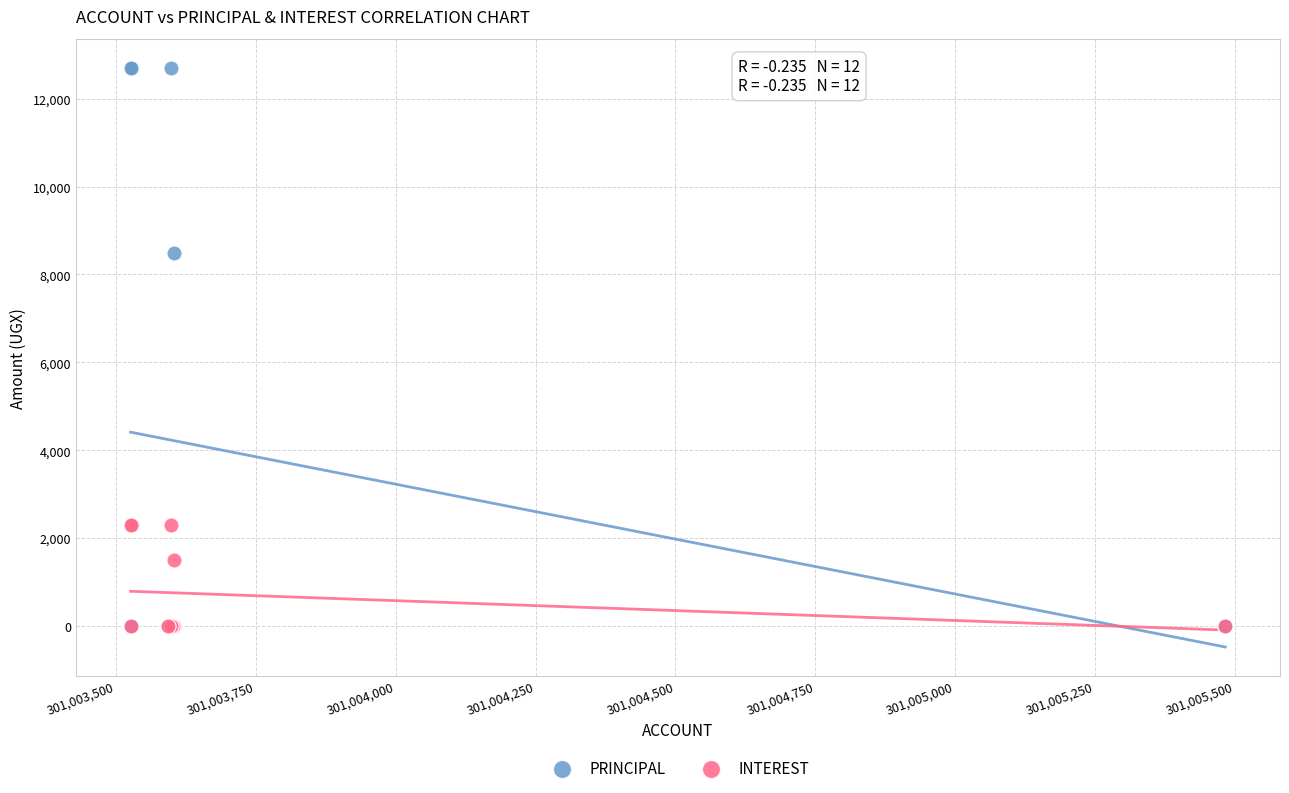

In the INTEREST series, what Y value is closest to 1150?

1500